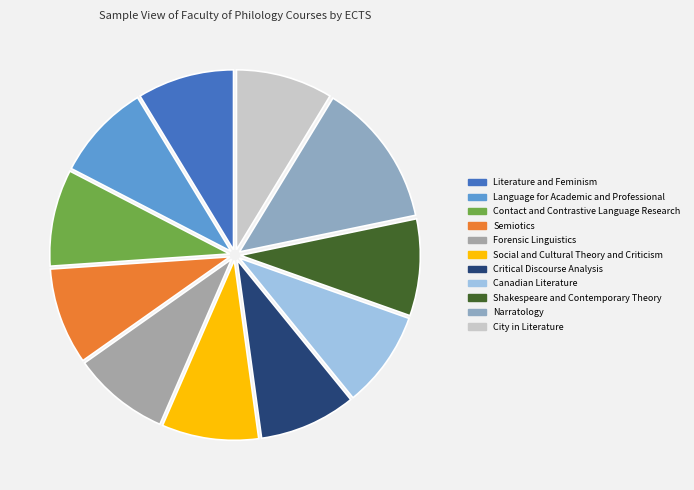

To the nearest percent, what percentage of the pie is Language for Academic and Professional?

9%